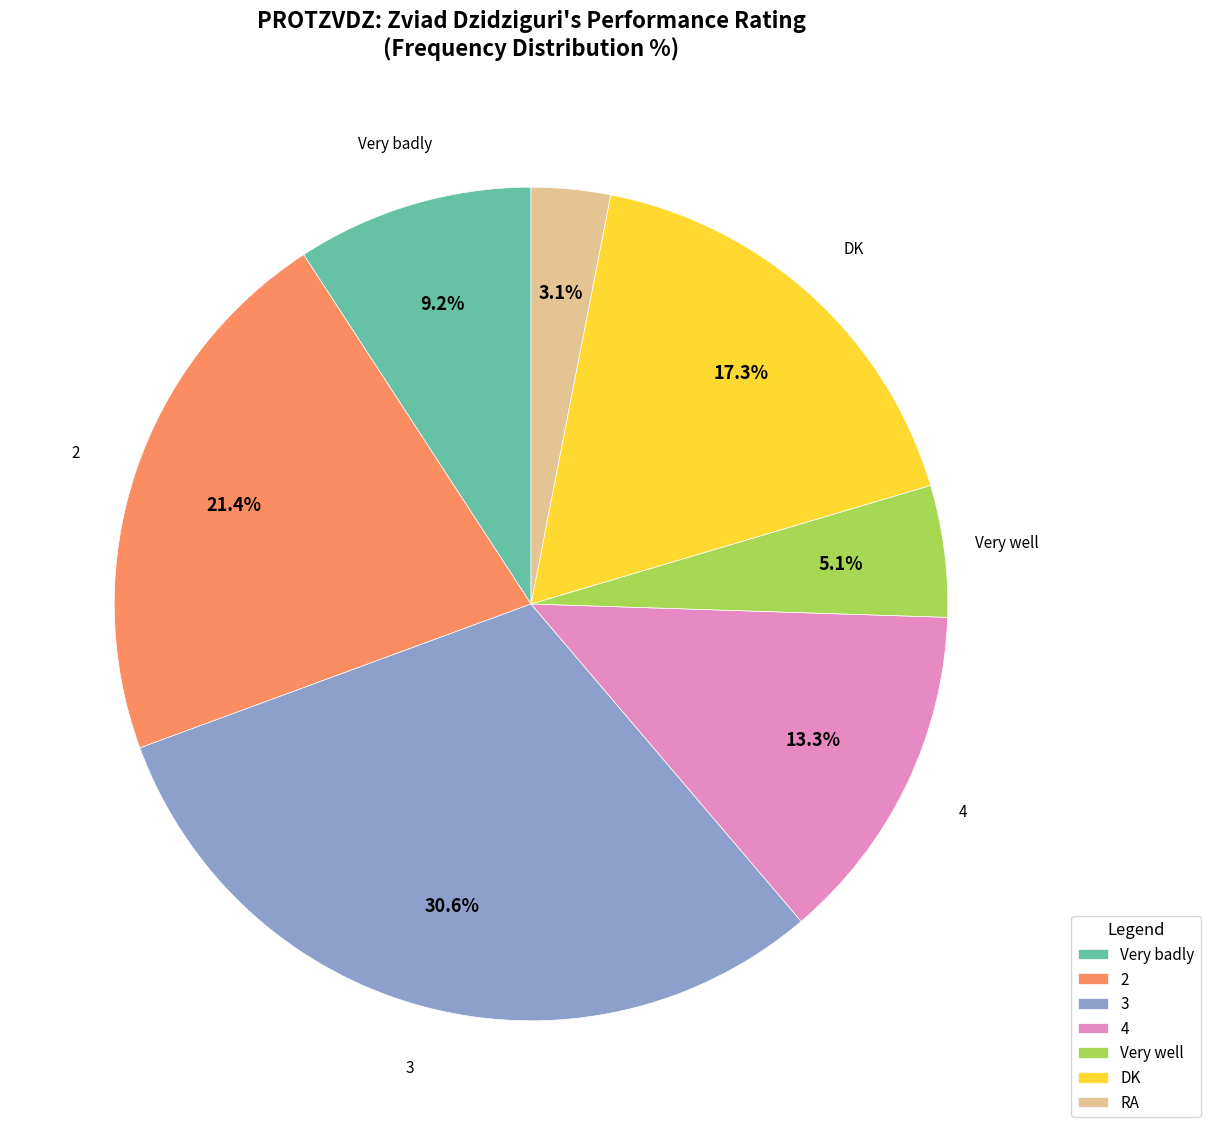

Approximately how many times larger is the value at 4 compared to Very well?

2.6